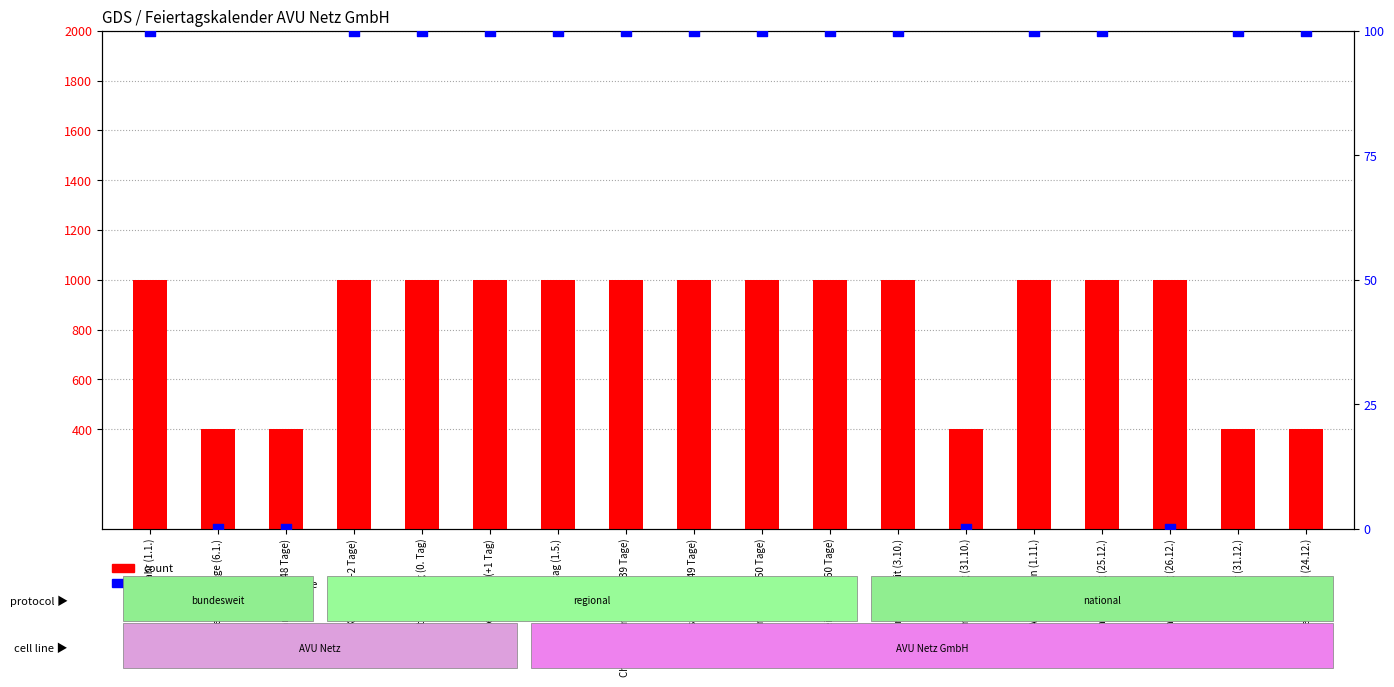

Which series contains the highest Y value?

count